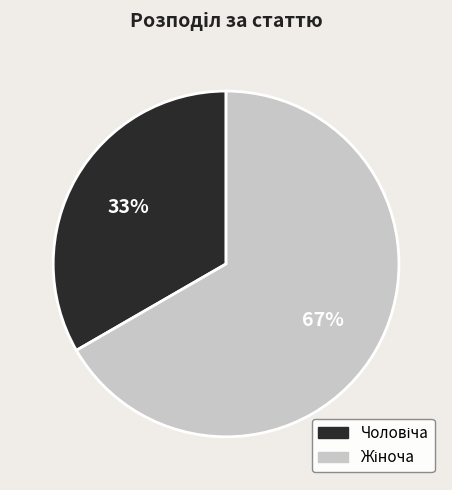

To the nearest percent, what is the average slice percentage?

50%